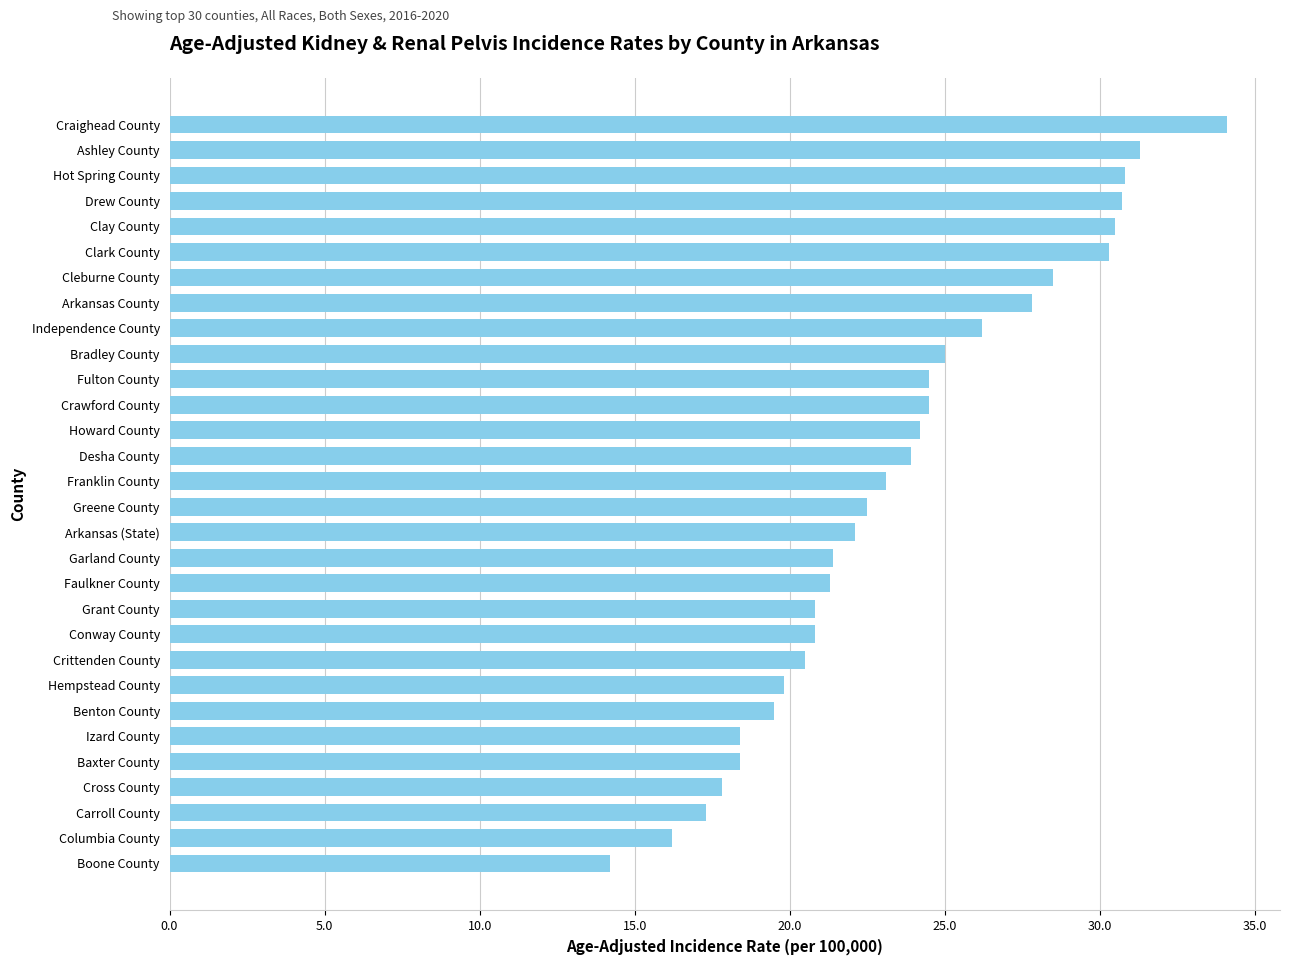

What is the difference between the maximum and second lowest values?

17.9